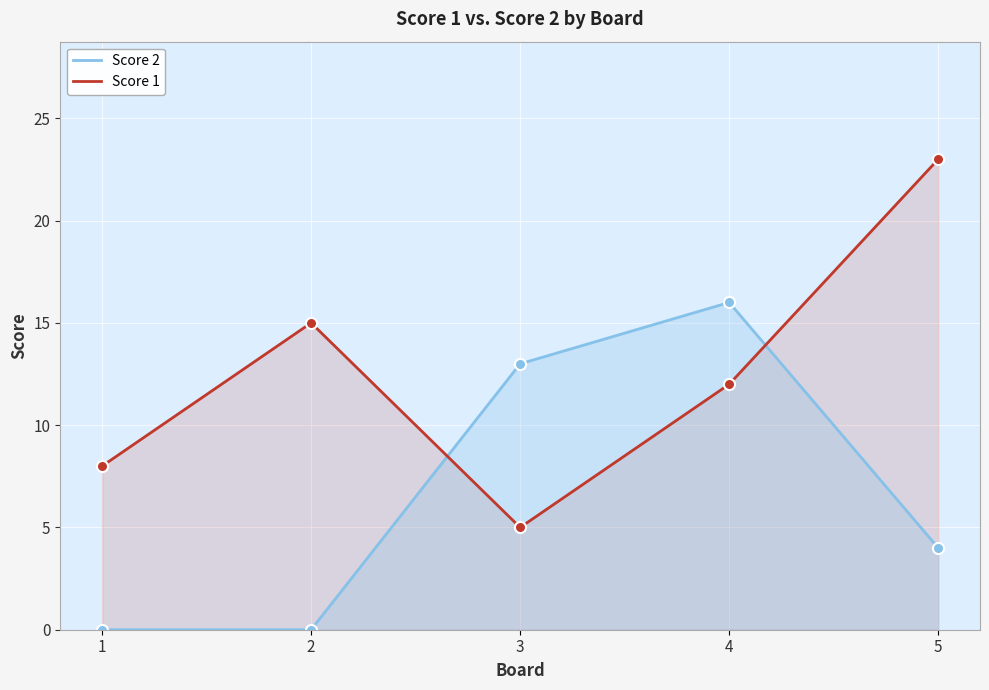

Reading left to right, list all the values displayed in this chart.

Score 2: 0	0	13	16	4
Score 1: 8	15	5	12	23